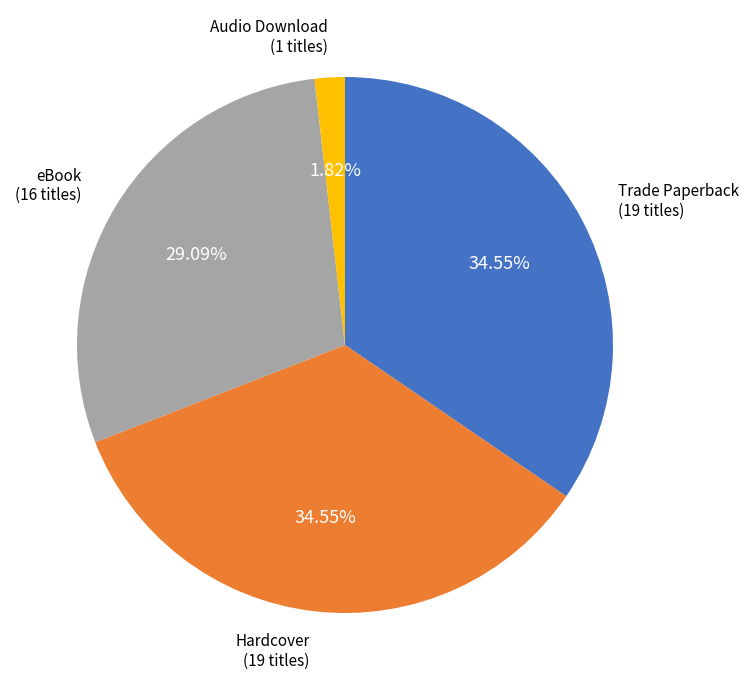

Is there any slice that represents more than half of the pie?

No